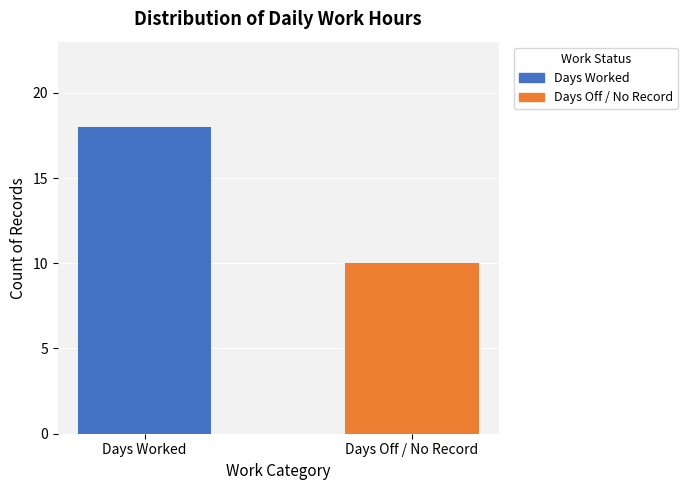

Which series has the widest spread of values?

Days Worked